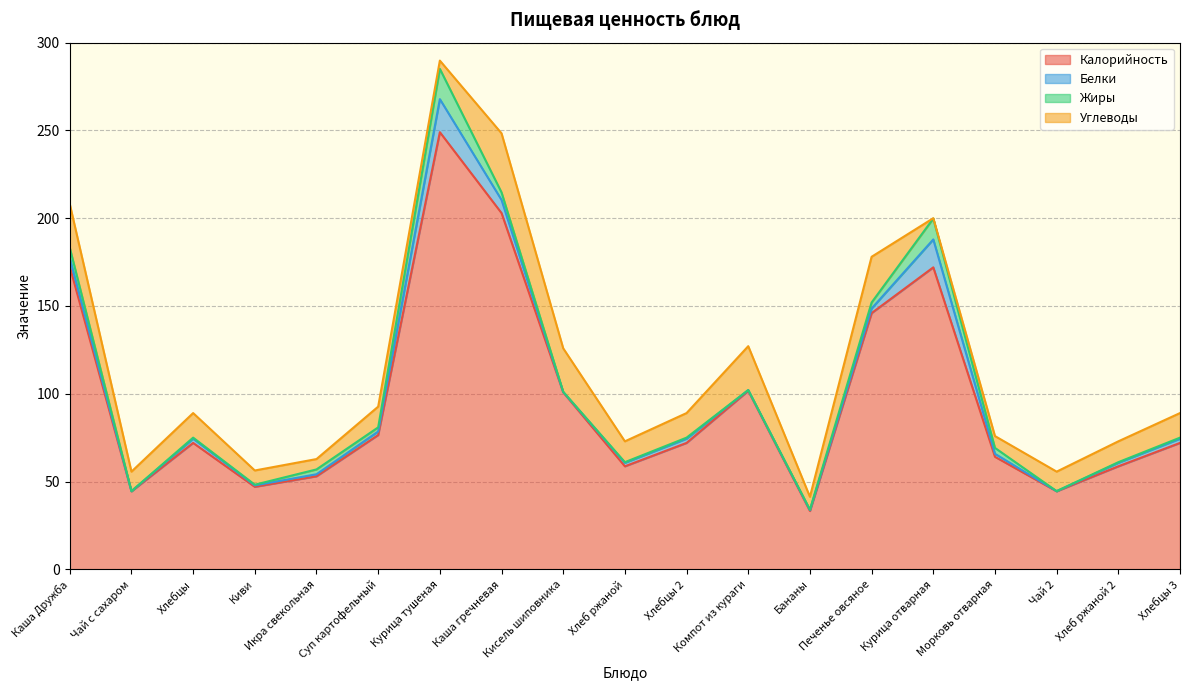

What is the difference between the maximum and minimum values in the Углеводы series?

33.4